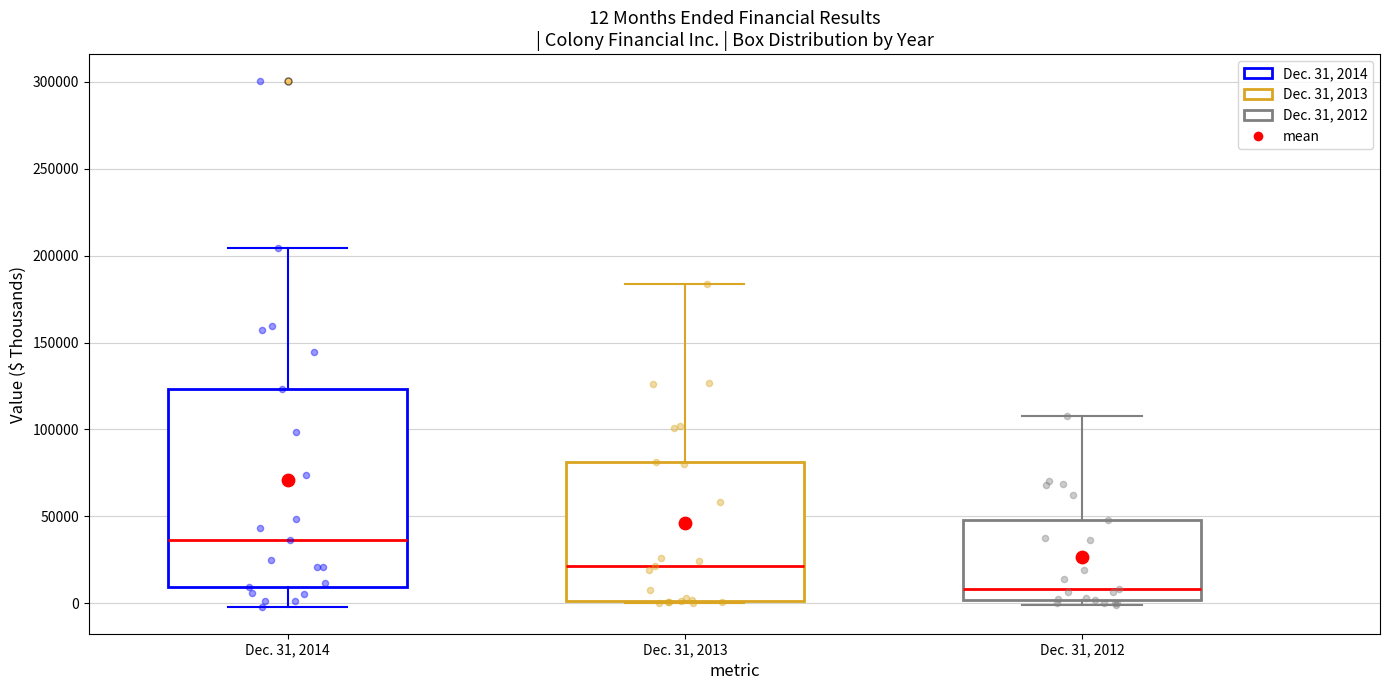

Which box is the tallest, from its lower edge to its upper edge?

Dec. 31, 2014